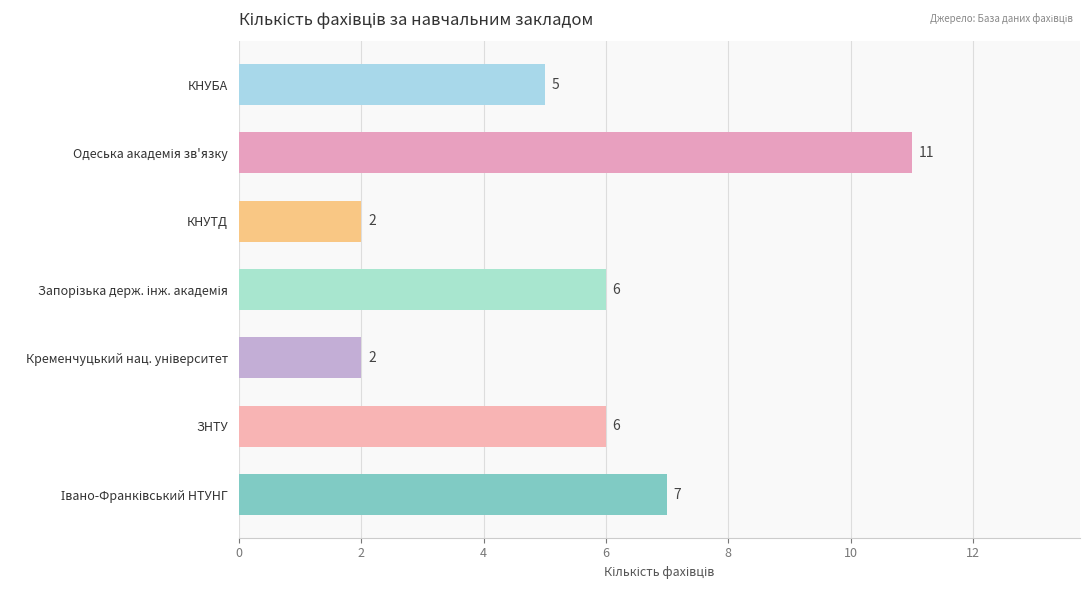

What is the sum of the values at КНУТД and ЗНТУ?

8